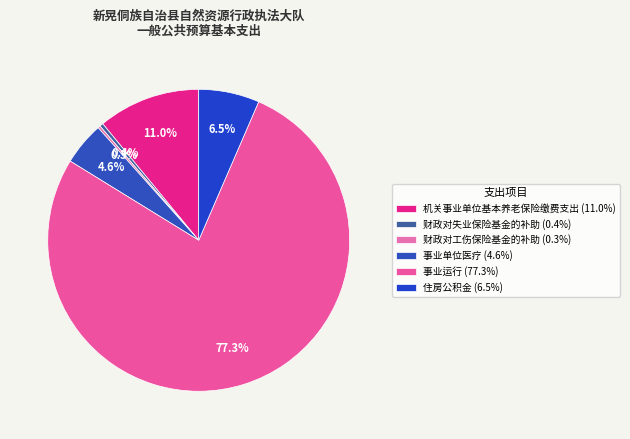

Which slice represents more than half of the pie?

事业运行